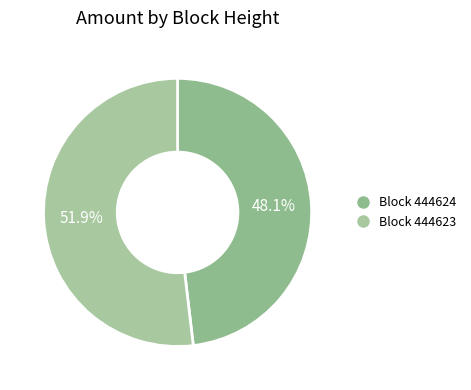

To the nearest percent, what is the difference between the largest and smallest slice percentages?

4%